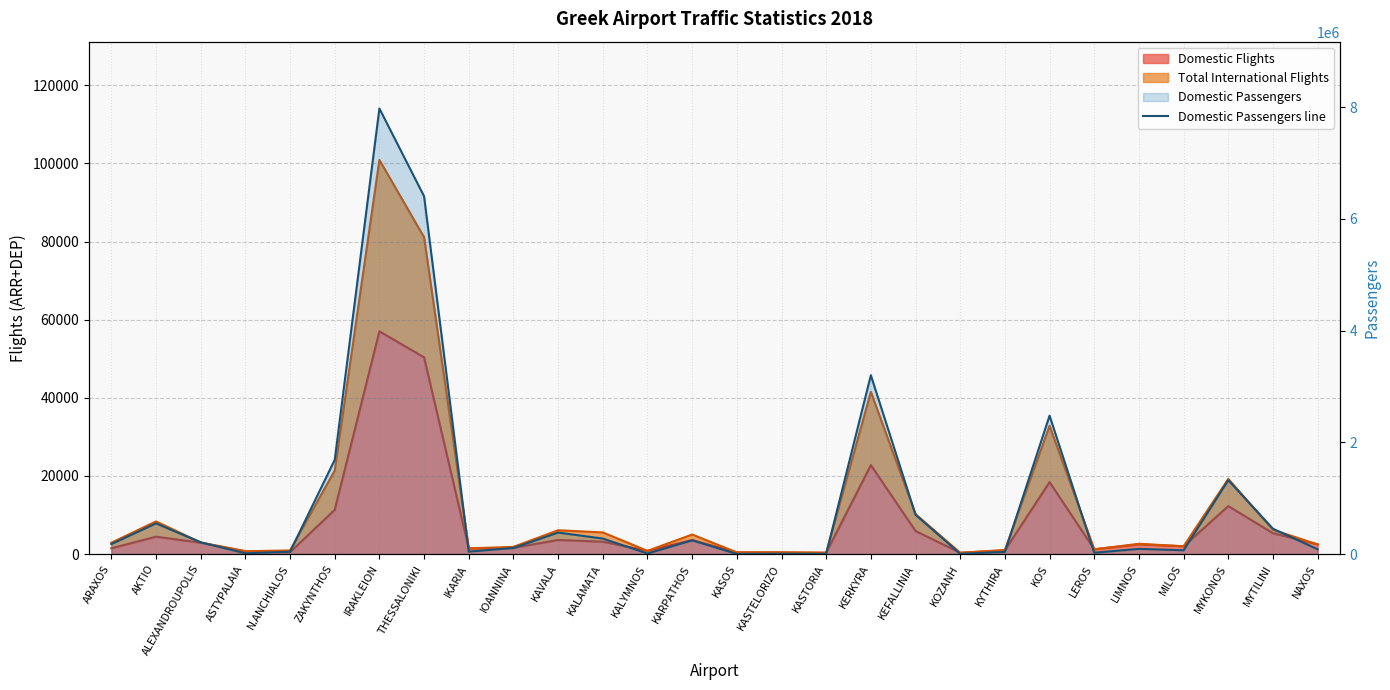

At which category does the data reach its first local valley?

ASTYPALAIA